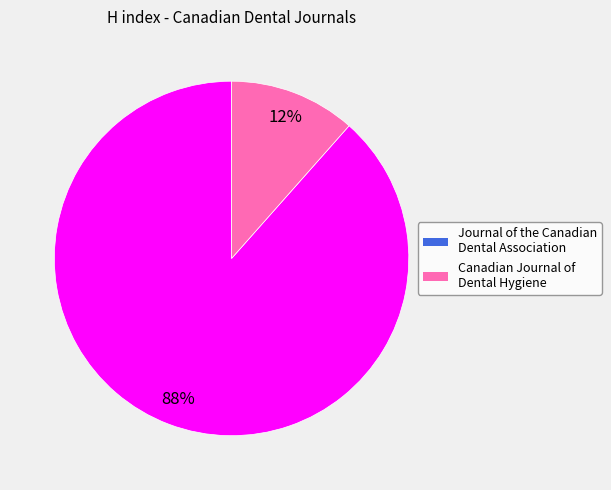

The Journal of the Canadian Dental Association slice represents 77% of the pie. True or false?

False